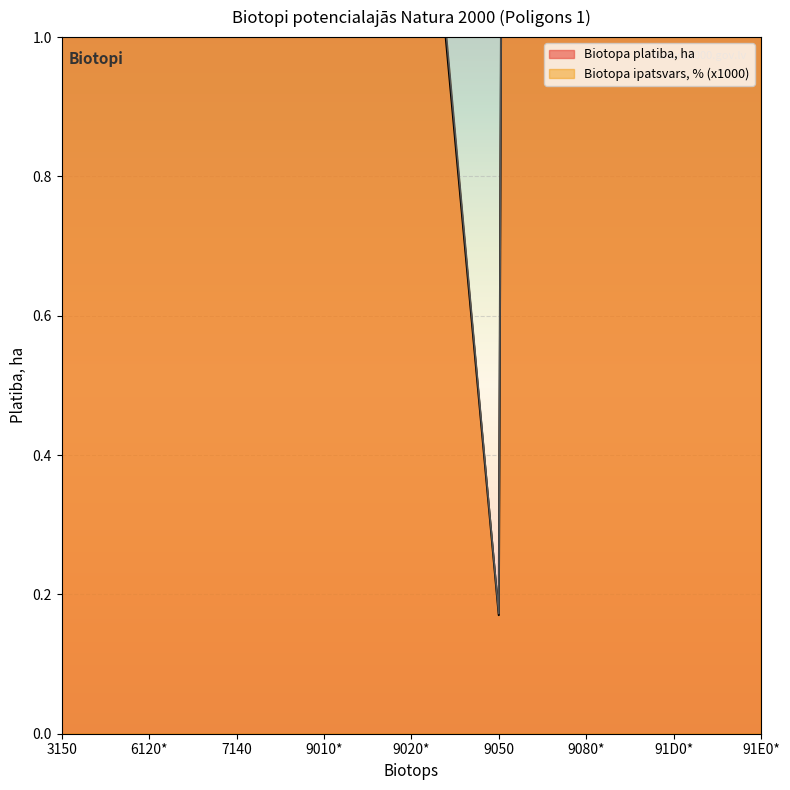

What is the sum of the Biotopa platiba, ha values at 9080* and 3150?

108.0